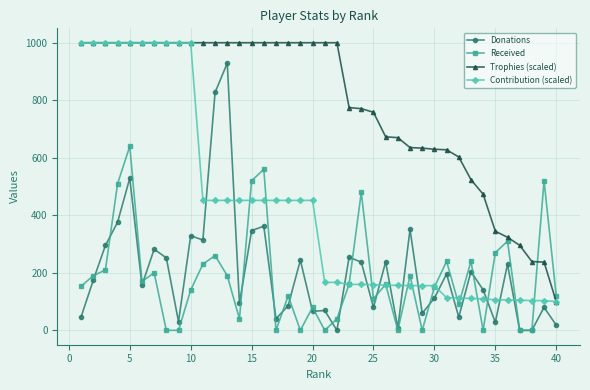

After their last crossing, which series has the higher values: Donations or Contribution (scaled)?

Contribution (scaled)